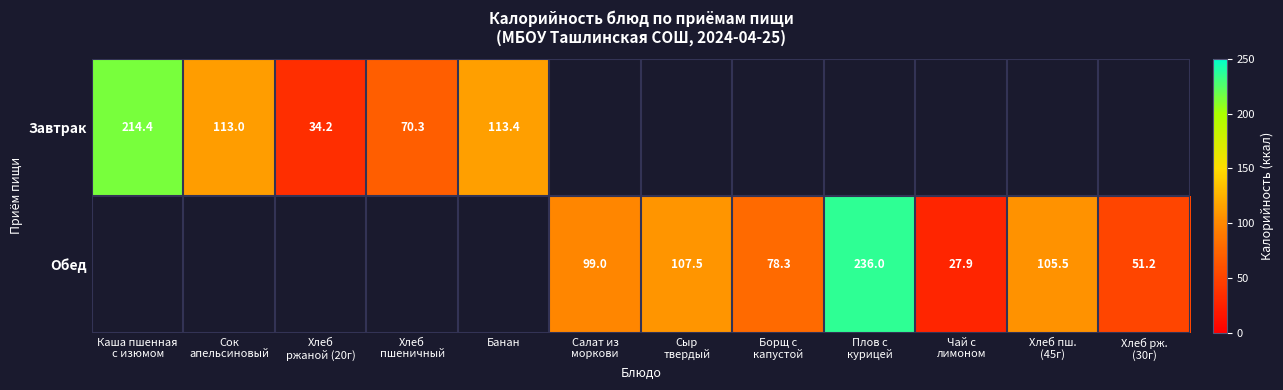

What is the maximum value shown in the chart?

236.0